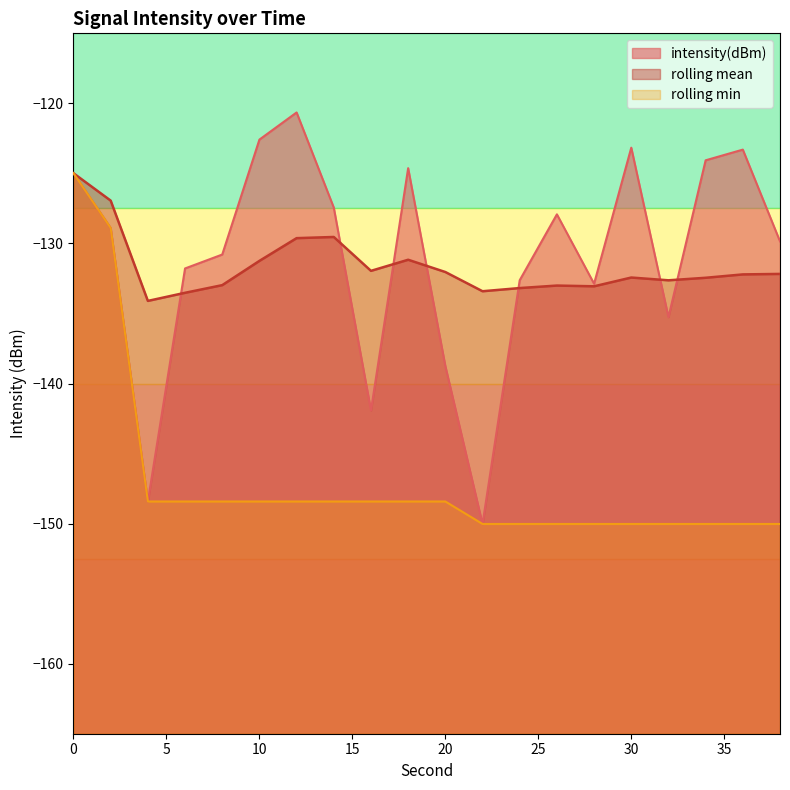

Read the rolling_mean value at 28.

-133.1